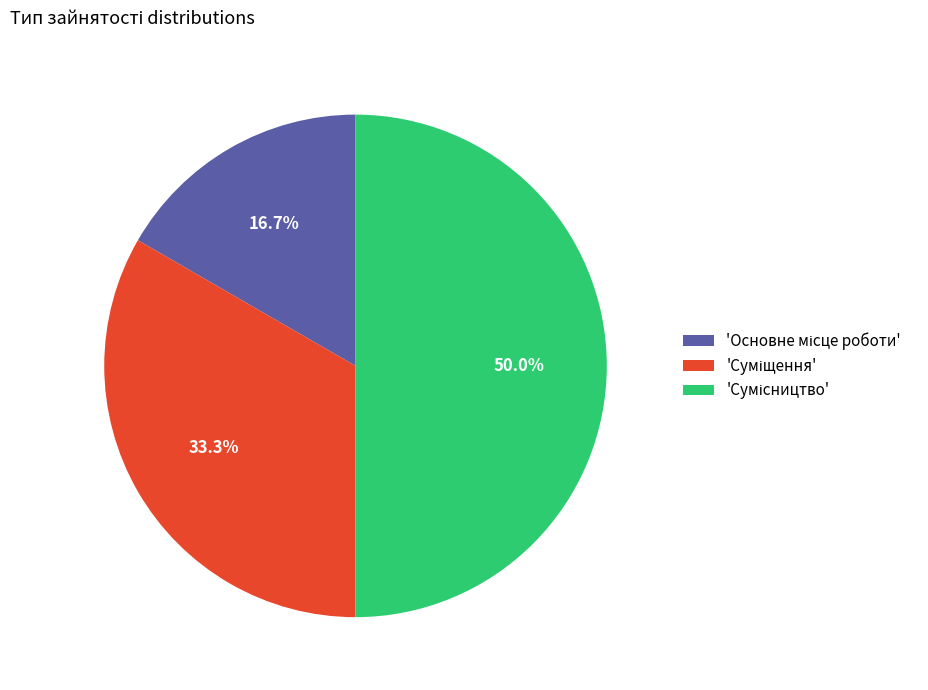

Does any single category account for the majority?

No